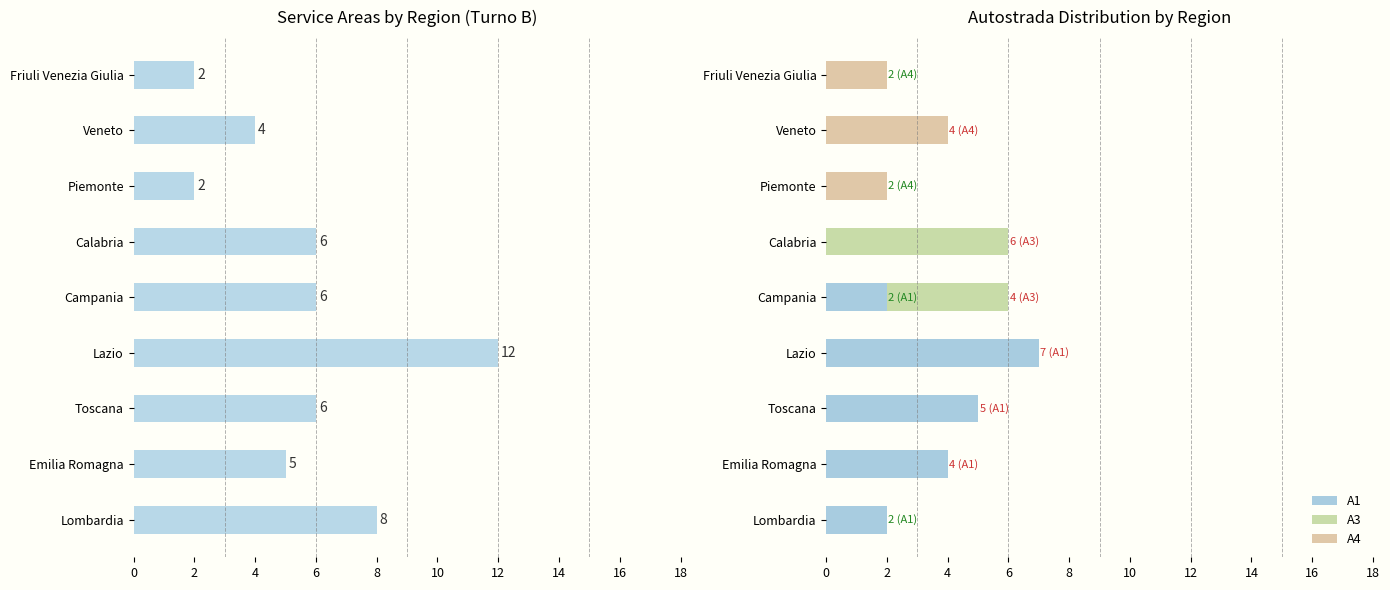

How many groups of bars are there?

9